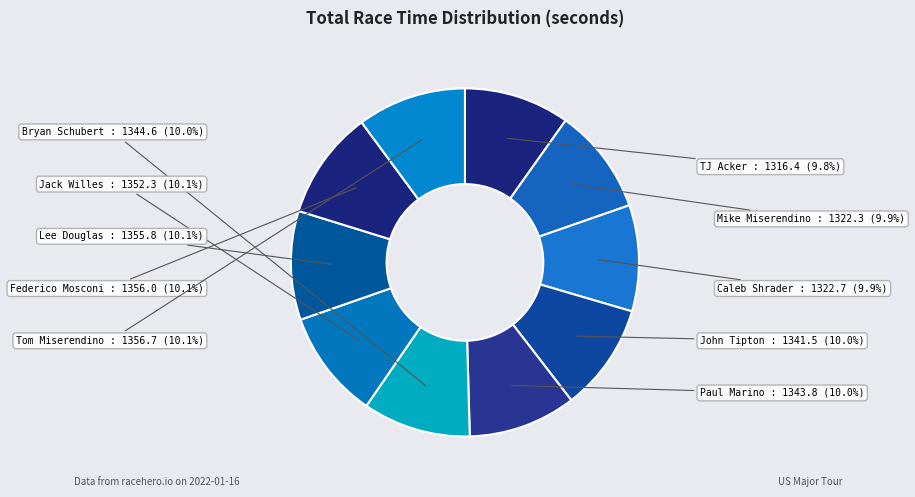

To the nearest percent, what is the average slice percentage?

10%